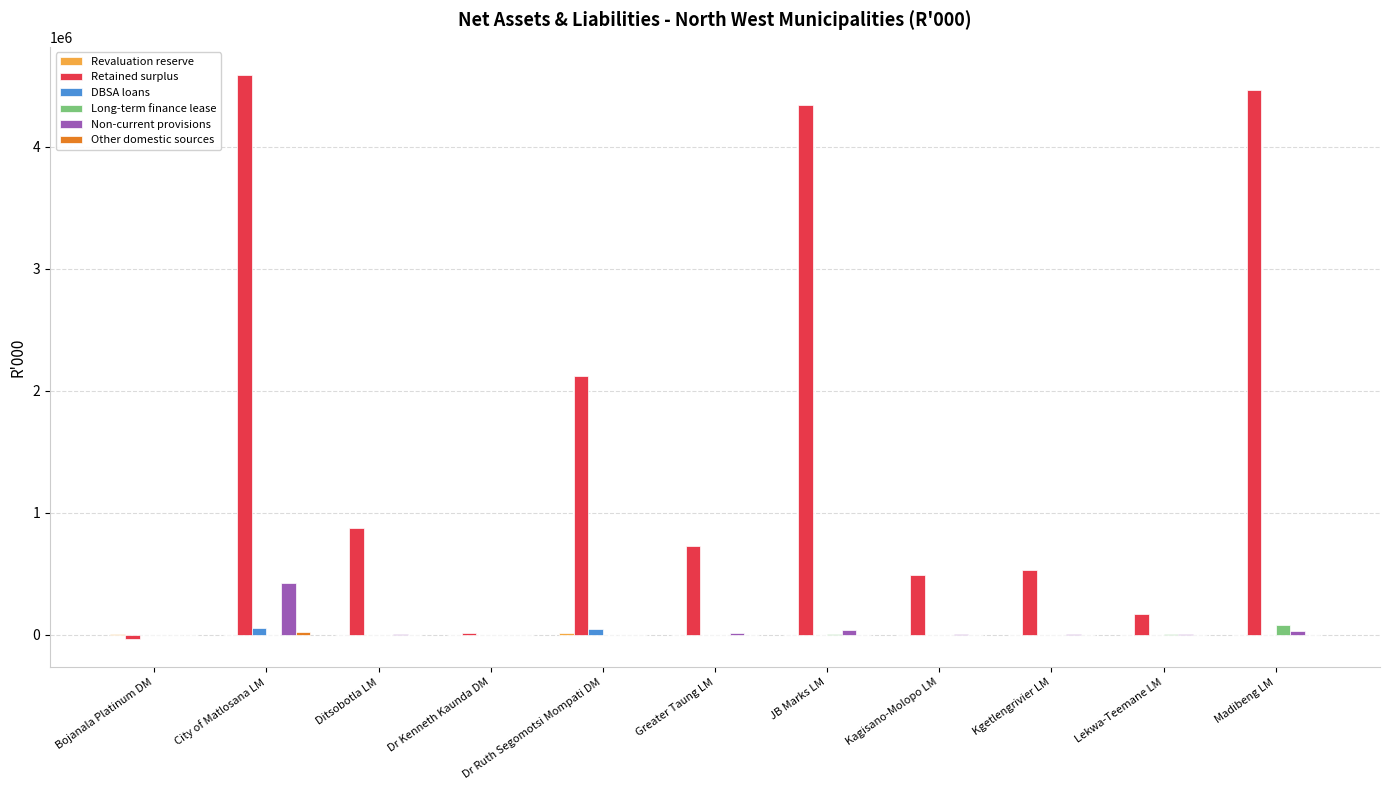

Which series changed the most between Greater Taung LM and JB Marks LM?

Retained surplus